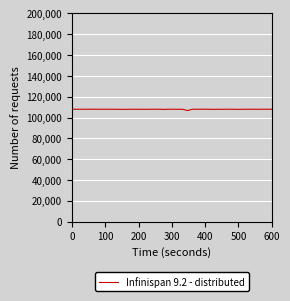

What is the greatest value displayed?

107990